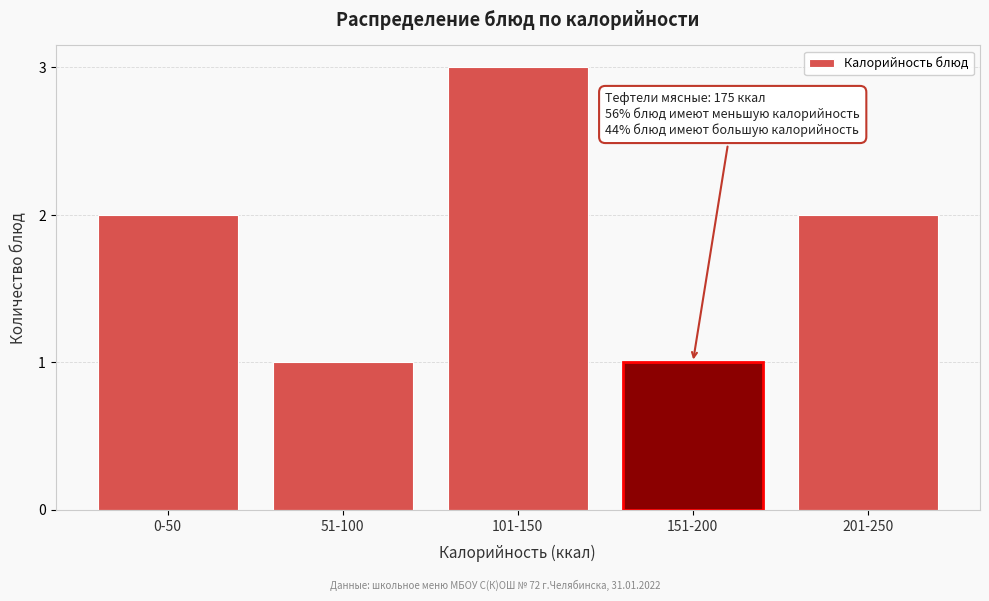

Reading left to right, transcribe all the data shown in this chart.

2	1	3	1	2